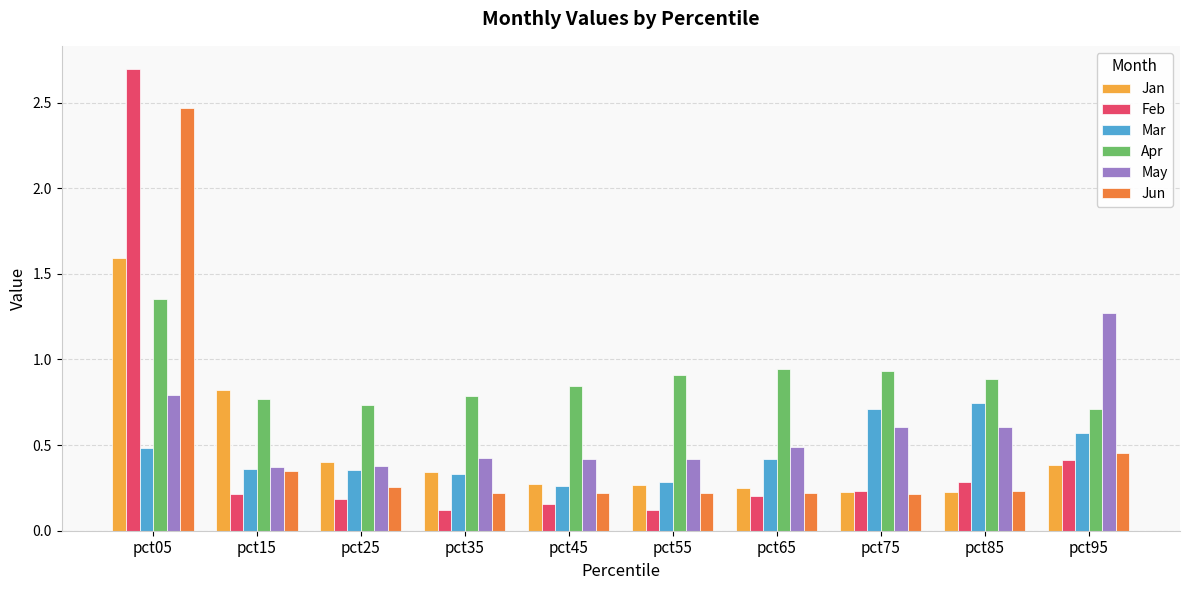

What is the sum of all Feb values?

4.6